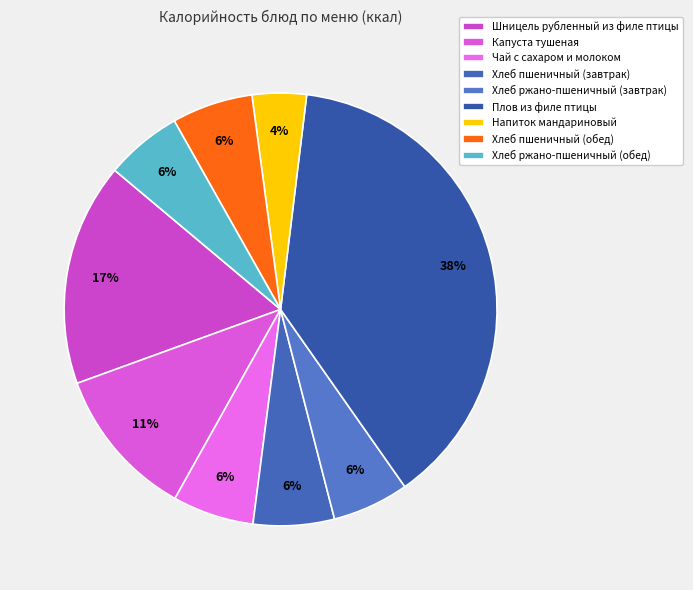

Does any single category account for the majority?

No